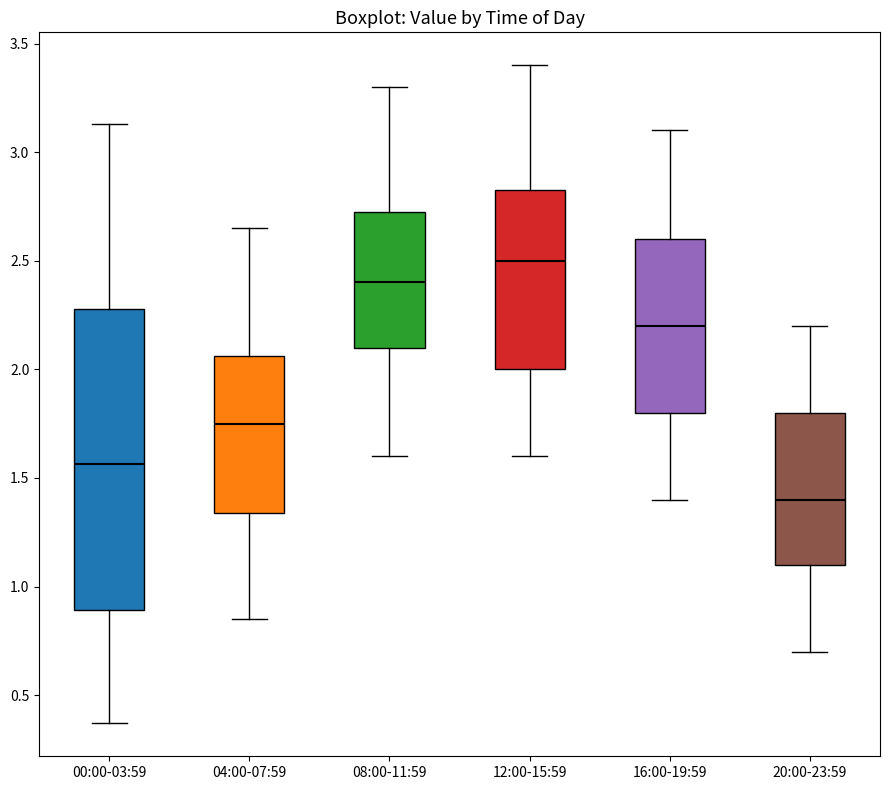

Comparing the boxes themselves (not the whiskers), which one is the tallest?

00:00-03:59